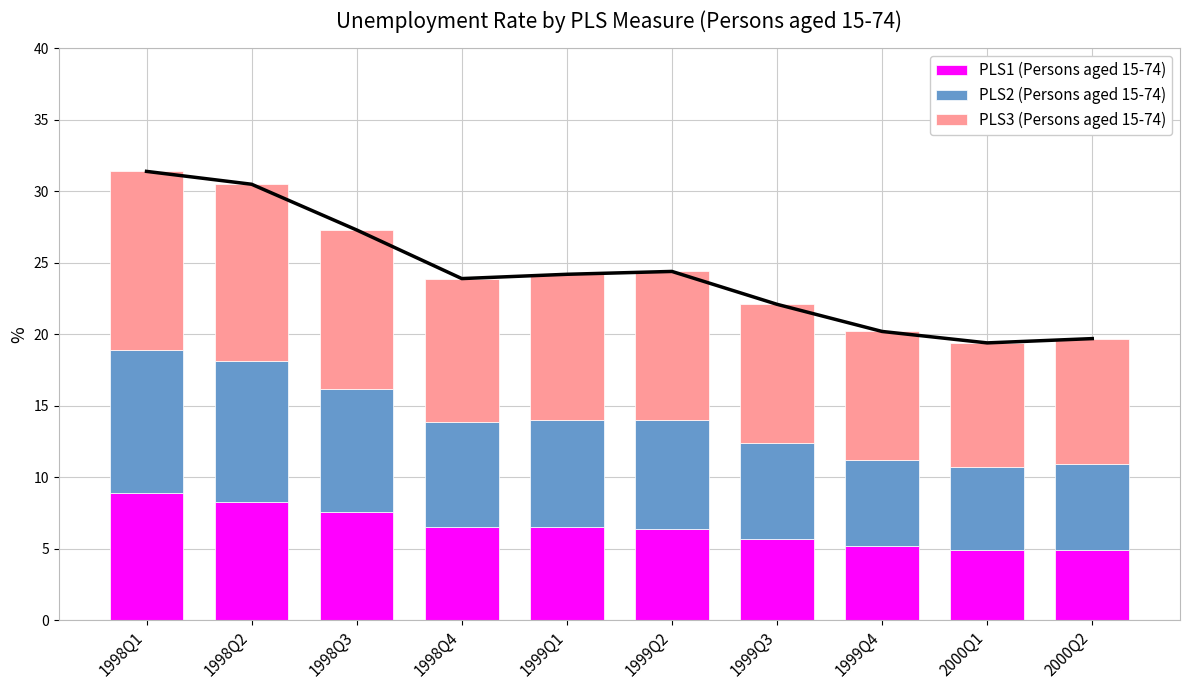

At which label is PLS1 (Persons aged 15-74) closest to 6?

1999Q3